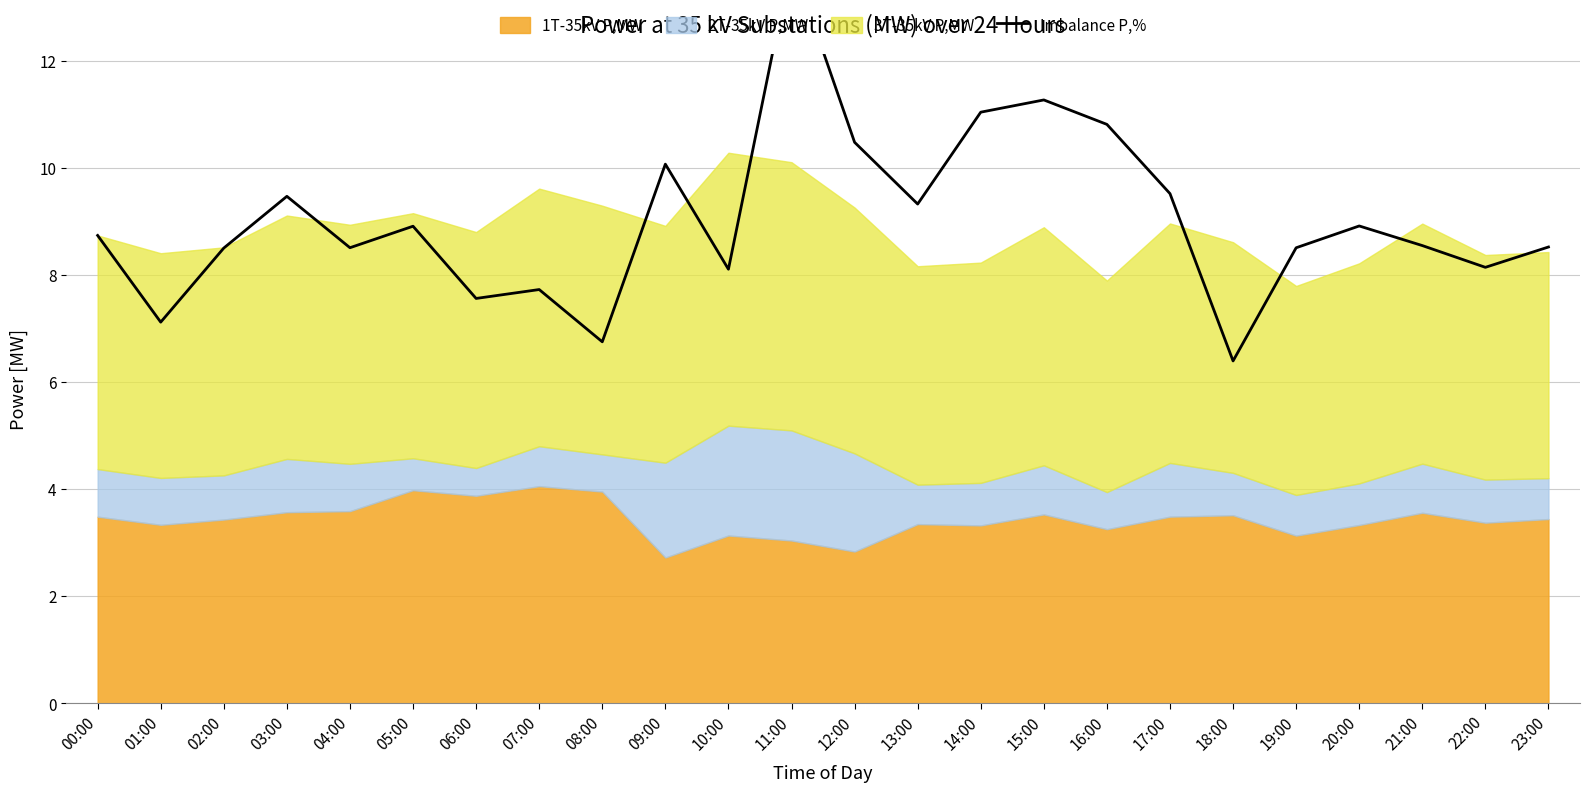

List the labels in order of value, smallest first.

18:00, 08:00, 01:00, 06:00, 07:00, 10:00, 22:00, 02:00, 19:00, 04:00, 23:00, 21:00, 00:00, 05:00, 20:00, 13:00, 03:00, 17:00, 09:00, 12:00, 16:00, 14:00, 15:00, 11:00